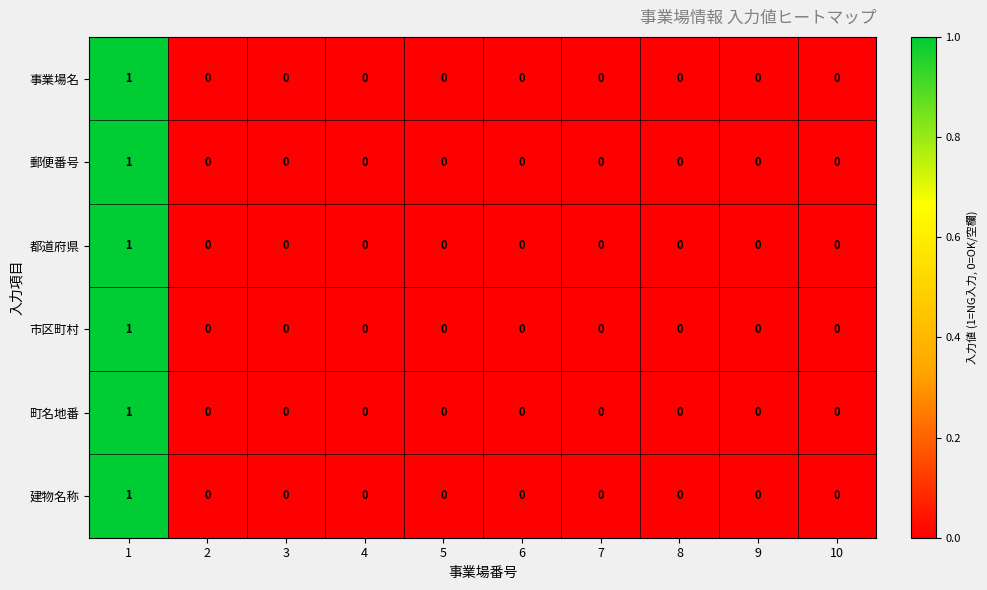

The 都道府県 series shows 0 at 8. True or false?

True